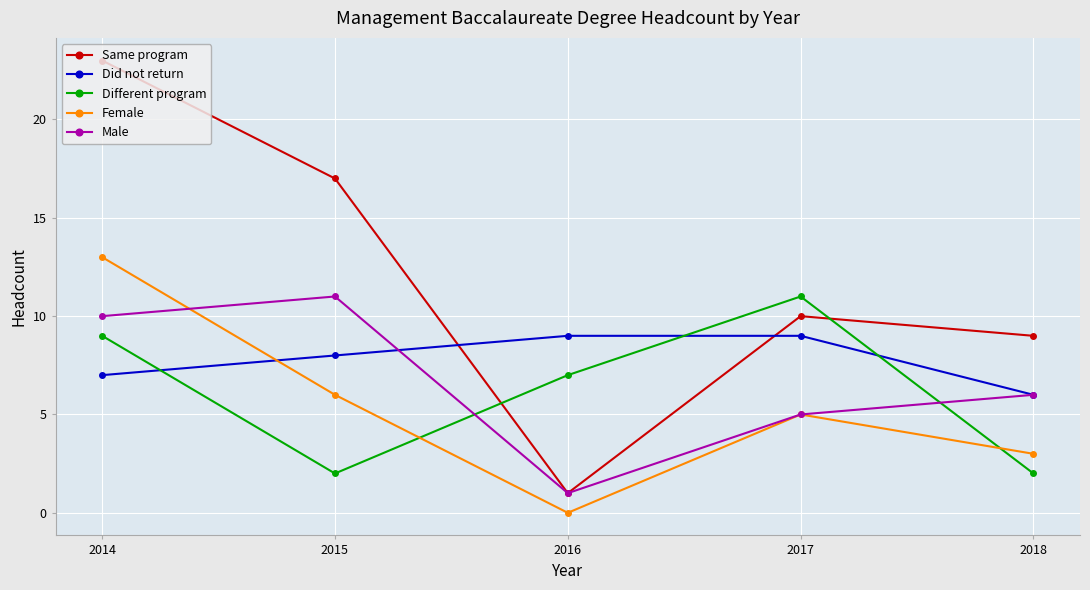

Which series has the largest range (max minus min)?

Same program